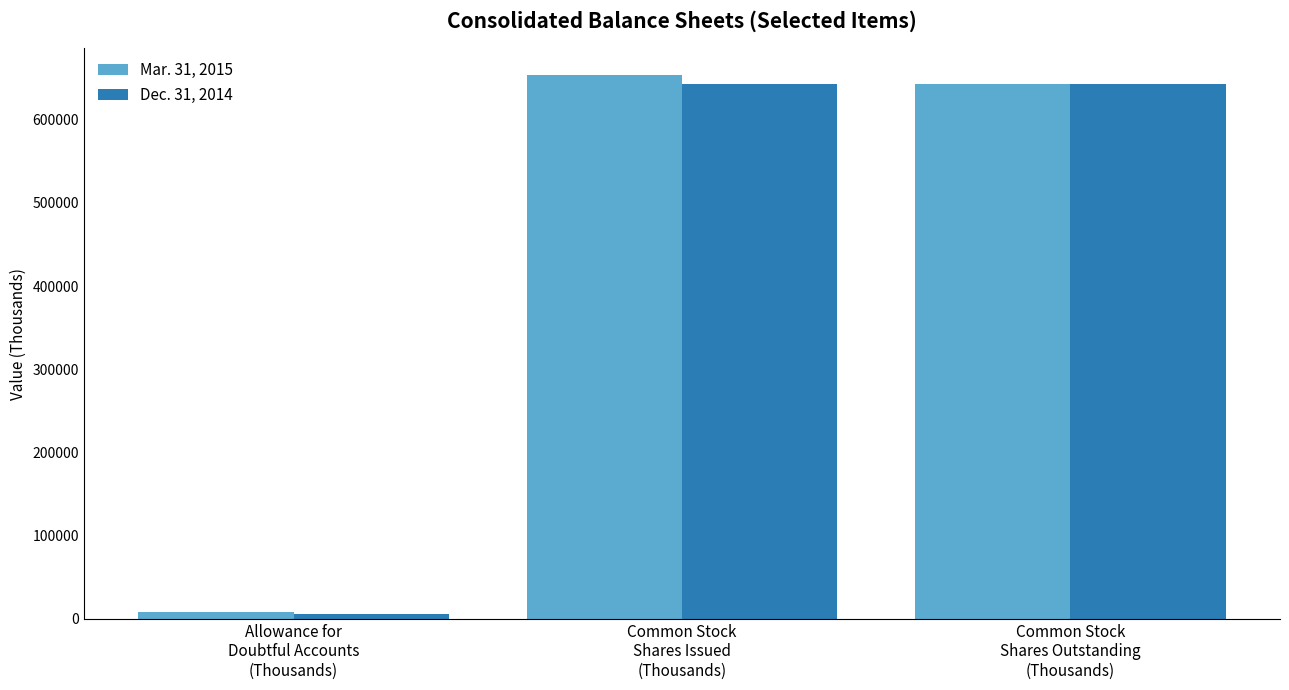

Reading right to left, what are all the values shown in this chart?

Mar. 31, 2015: 642385	653141	7864
Dec. 31, 2014: 642385	642385	5507